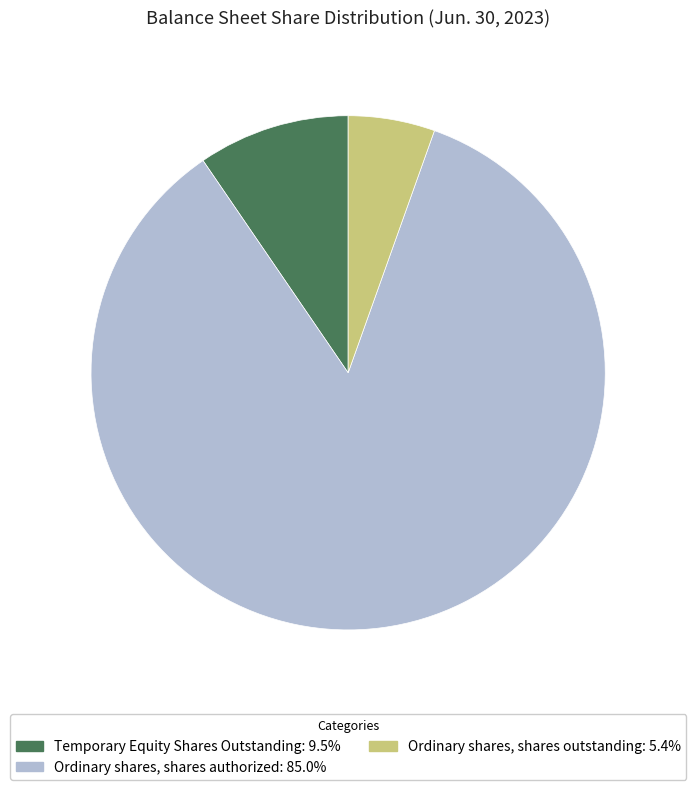

Is the sum of Temporary Equity Shares Outstanding: 9.5% and Ordinary shares, shares authorized: 85.0% greater than half?

Yes